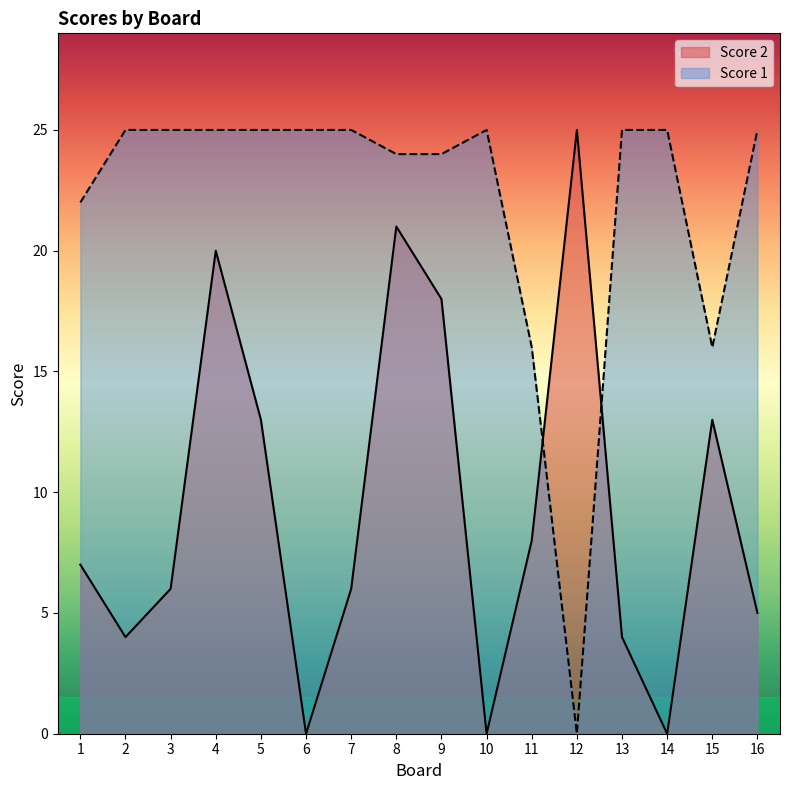

Rank the categories by Score 1 value from highest to lowest.

2, 3, 4, 5, 6, 7, 10, 13, 14, 16, 8, 9, 1, 11, 15, 12